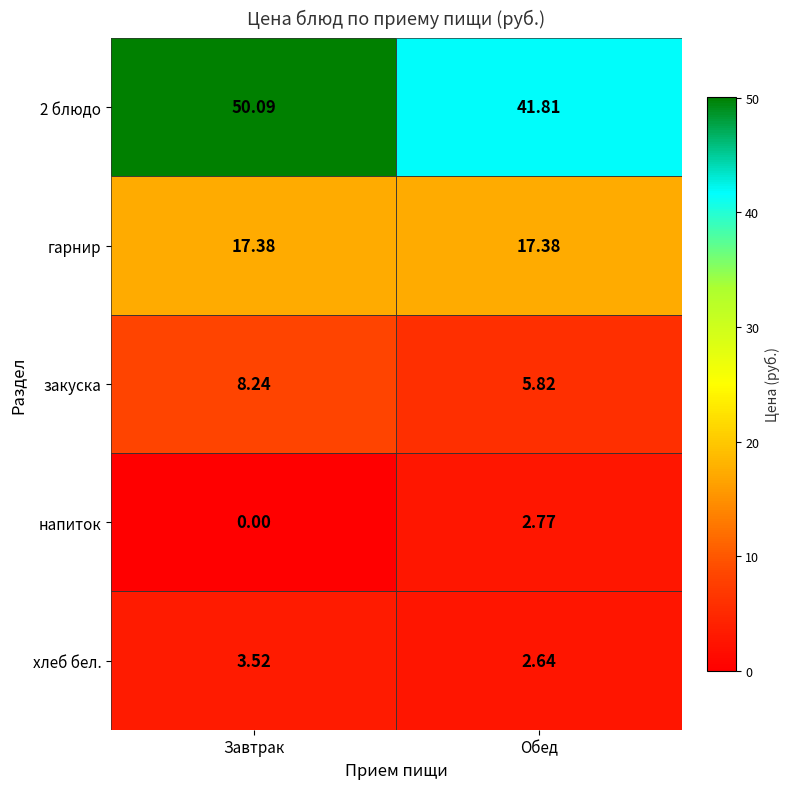

Which category has the lowest value across all series?

Завтрак